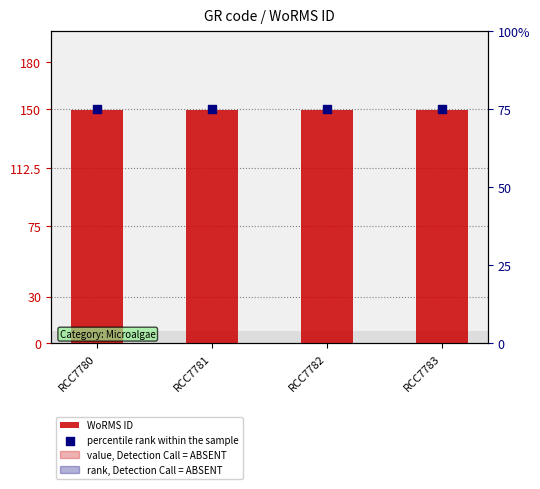

Is the value of percentile rank within the sample at RCC7782 greater than the value of WoRMS ID at RCC7781?

No